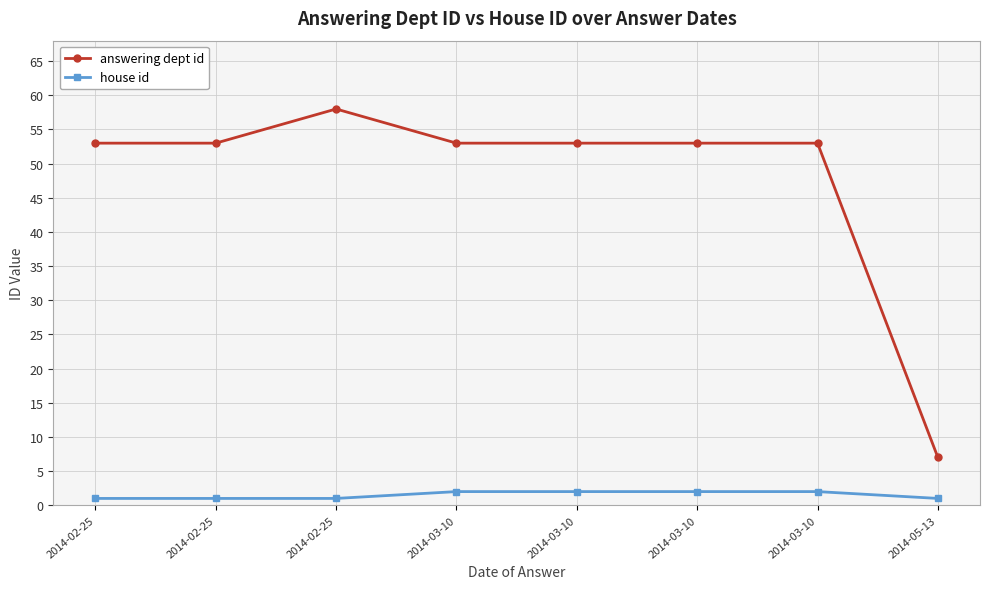

List the series in order of their overall mean, highest first.

answering dept id, house id